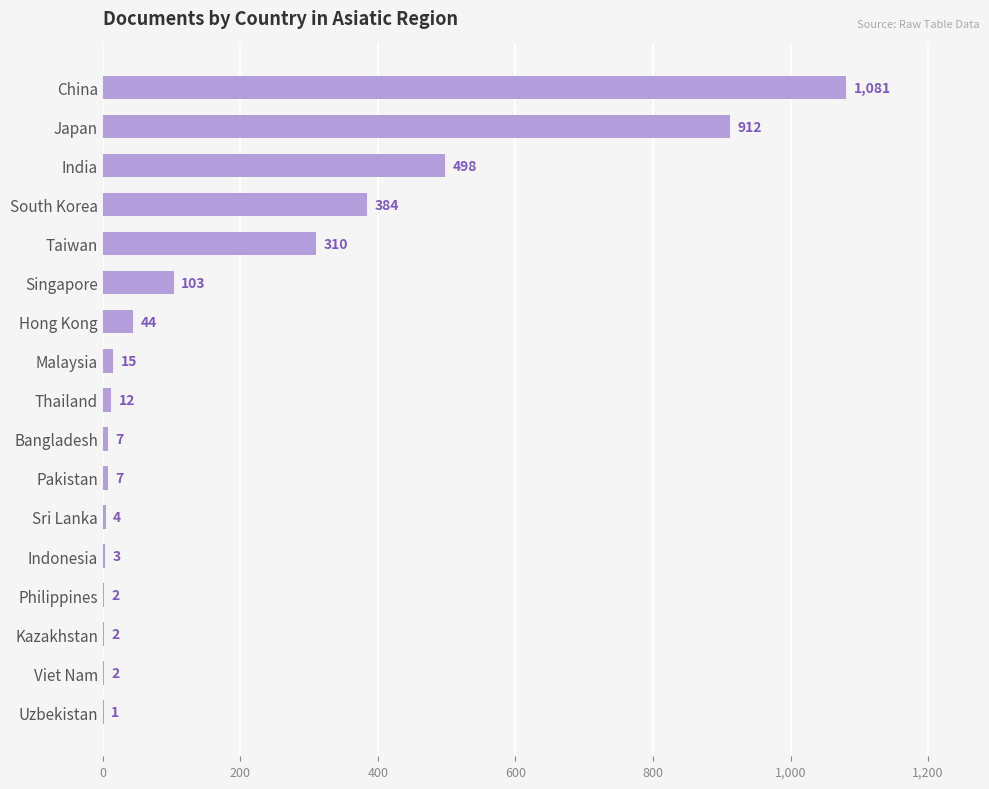

Reading top to bottom, what are all the values shown in this chart?

China=1081	Japan=912	India=498	South Korea=384	Taiwan=310	Singapore=103	Hong Kong=44	Malaysia=15	Thailand=12	Bangladesh=7	Pakistan=7	Sri Lanka=4	Indonesia=3	Philippines=2	Kazakhstan=2	Viet Nam=2	Uzbekistan=1